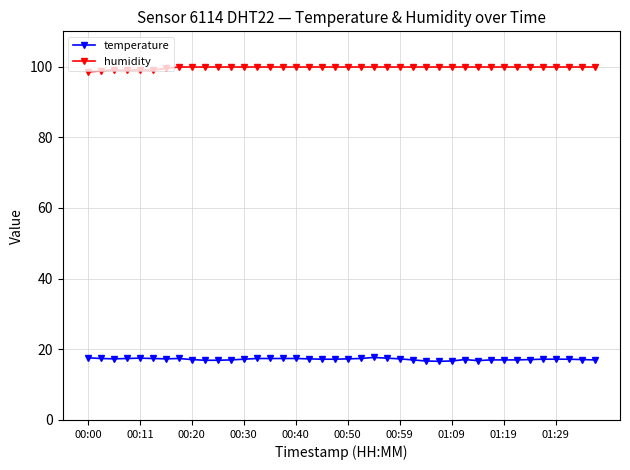

True or false: temperature and humidity intersect in this chart.

False